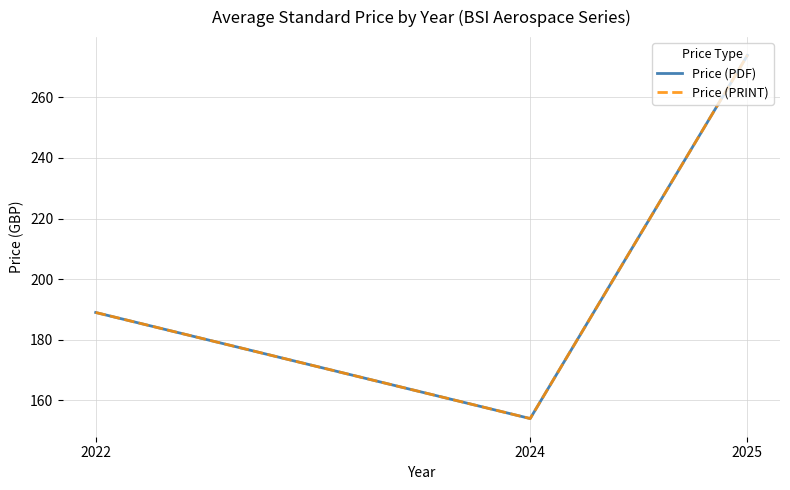

Reading left to right, extract all data points from this chart.

Price (PDF): 189.0	154.0	273.9
Price (PRINT): 189.0	154.0	273.9